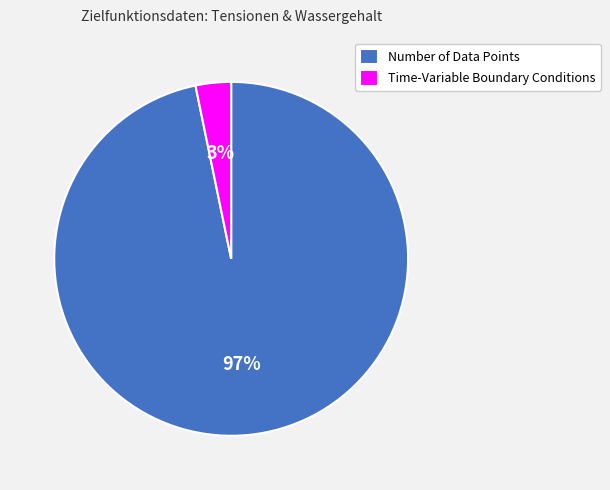

Is it true that Time-Variable Boundary Conditions is 3% of the pie?

True